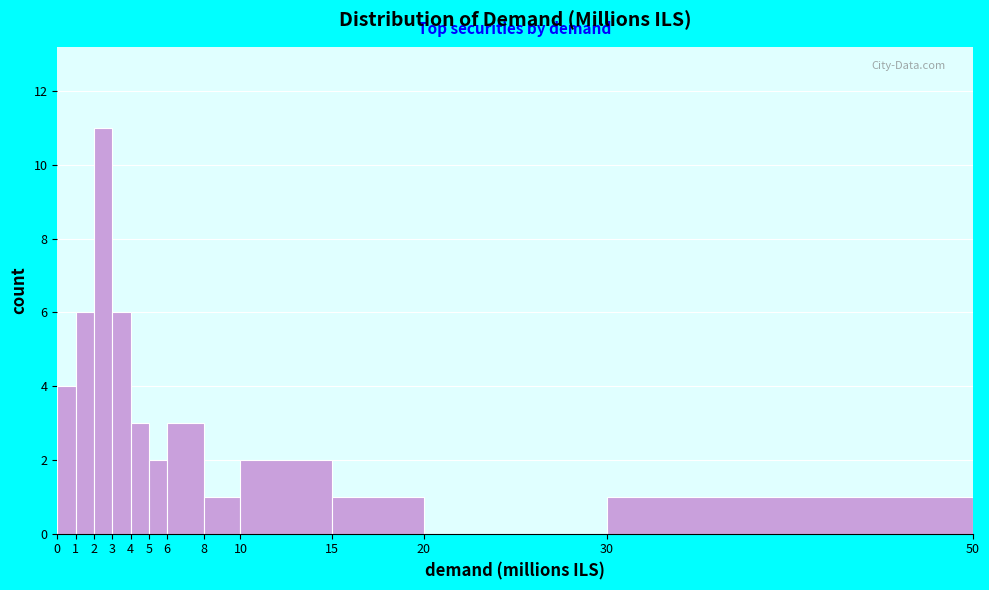

Reading left to right, list every bar in this chart as the range it spans on the x-axis followed by its height. The values are not printed on the chart, so give them approximately, as read against the axis.

0 to 1: 4
1 to 2: 6
2 to 3: 11
3 to 4: 6
4 to 5: 3
5 to 6: 2
6 to 8: 3
8 to 10: 1
10 to 15: 2
15 to 20: 1
20 to 30: 0
30 to 50: 1